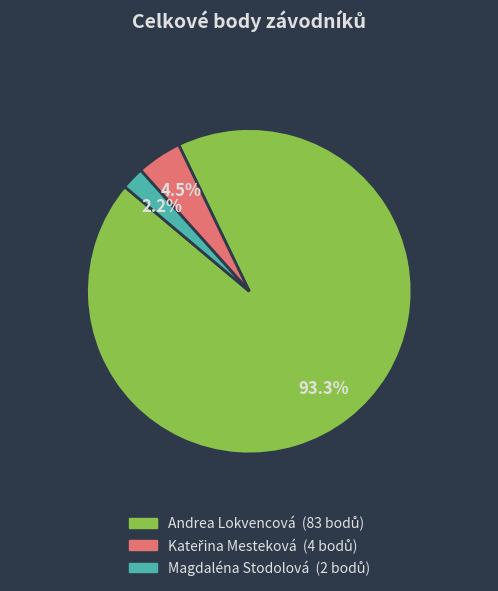

The Andrea Lokvencová slice represents 93% of the pie. True or false?

True